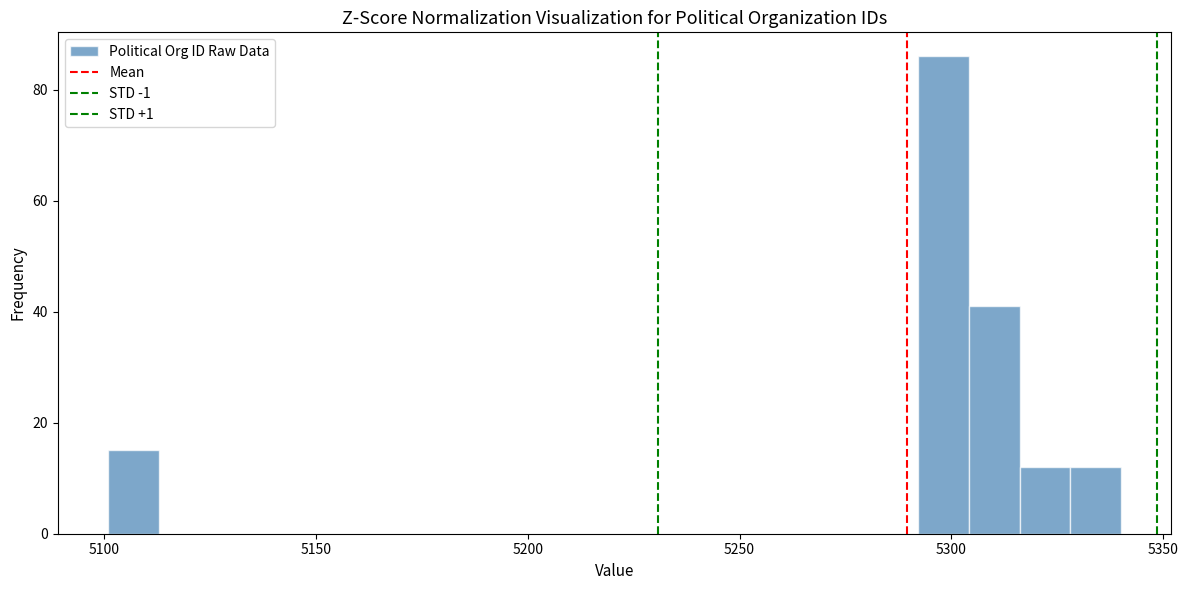

Read against the x-axis, roughly where is the centre of the tallest bar?

5300